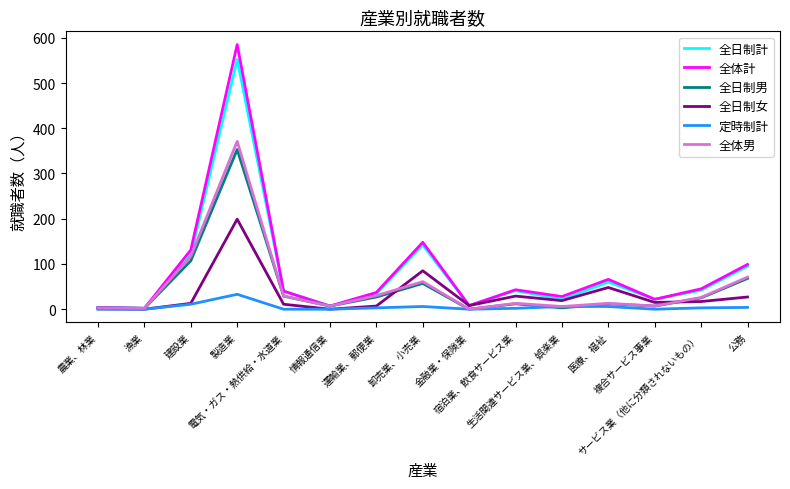

Which series has the widest spread of values?

全体計